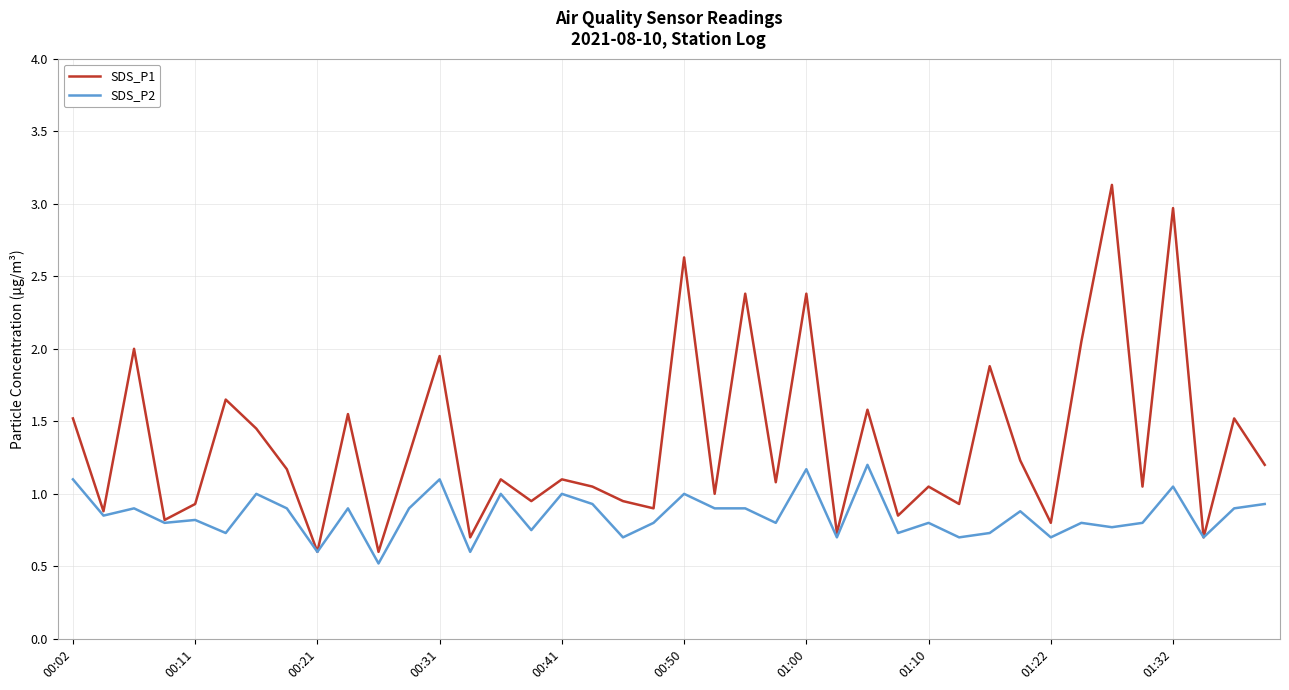

What is the highest value of the SDS_P1 series?

3.1